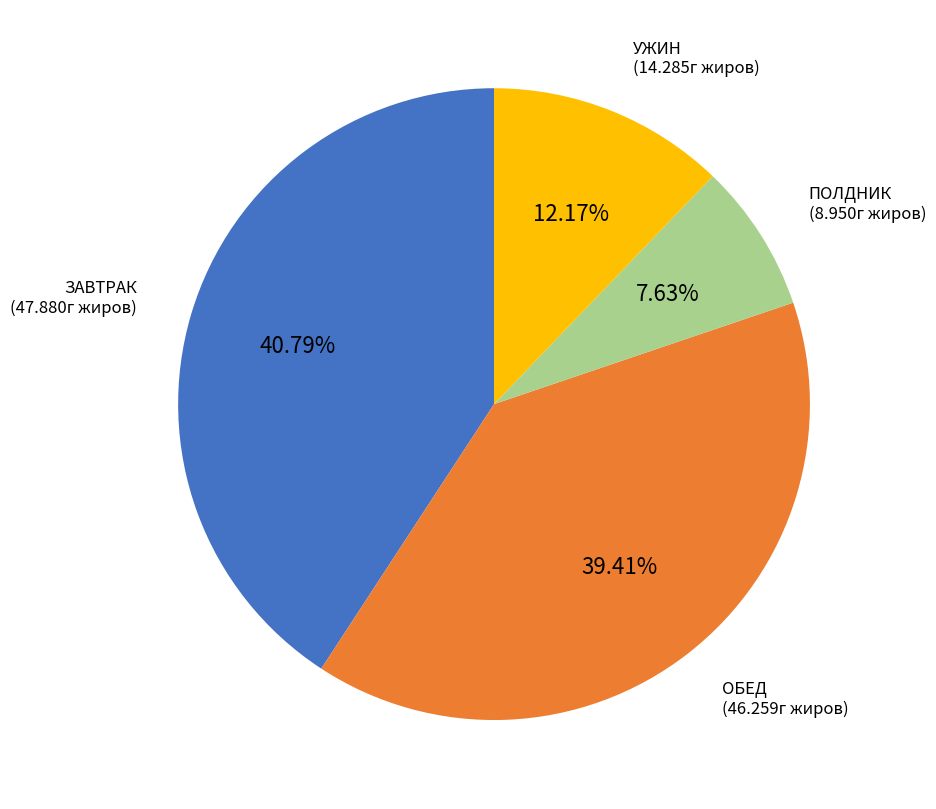

Does any single category account for the majority?

No